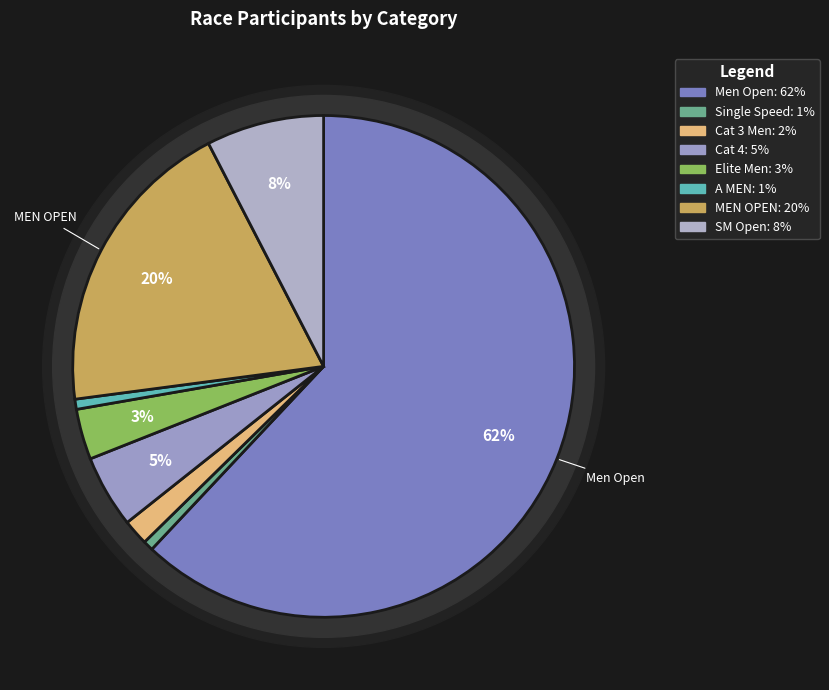

What percentage is the Cat 4 slice, to the nearest percent?

5%